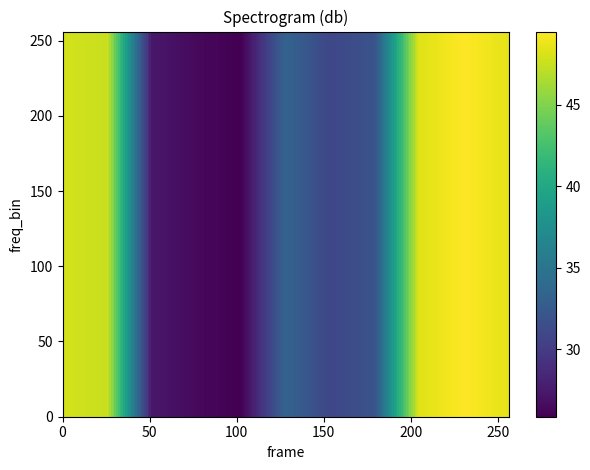

Which has a higher value, 1 or 34?

1